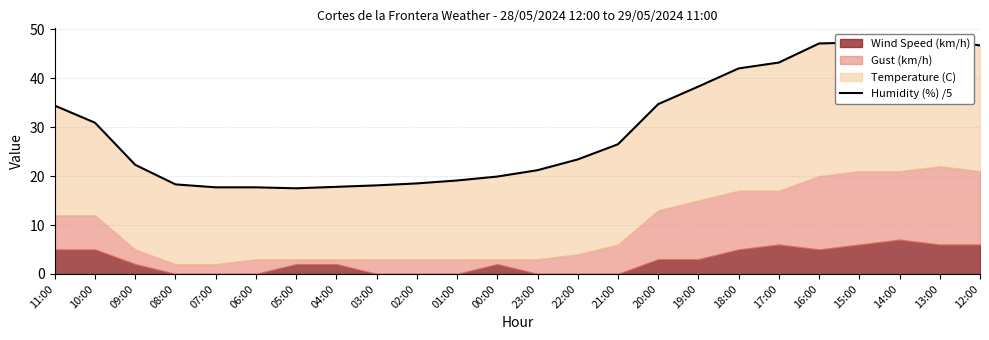

What is the sum of all values?

717.8